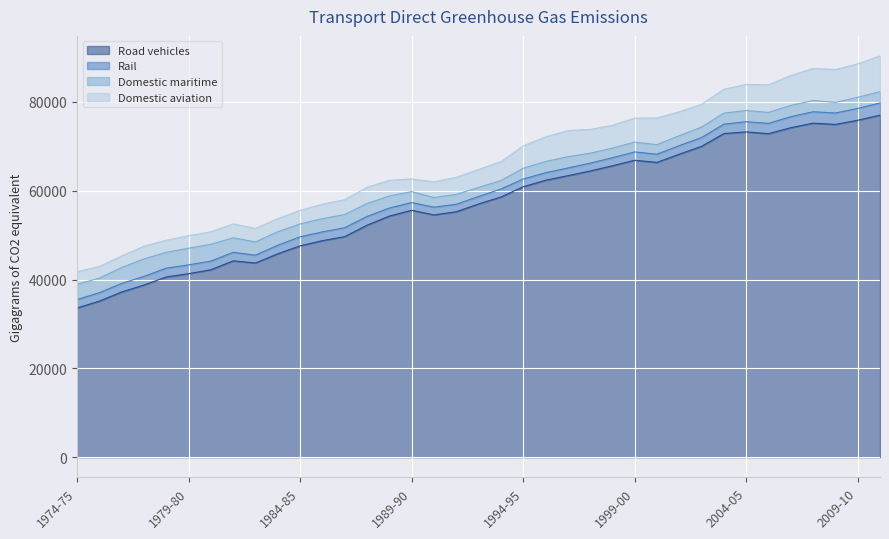

What is the sum of the Domestic aviation values at 1993-94 and 1994-95?

9308.5